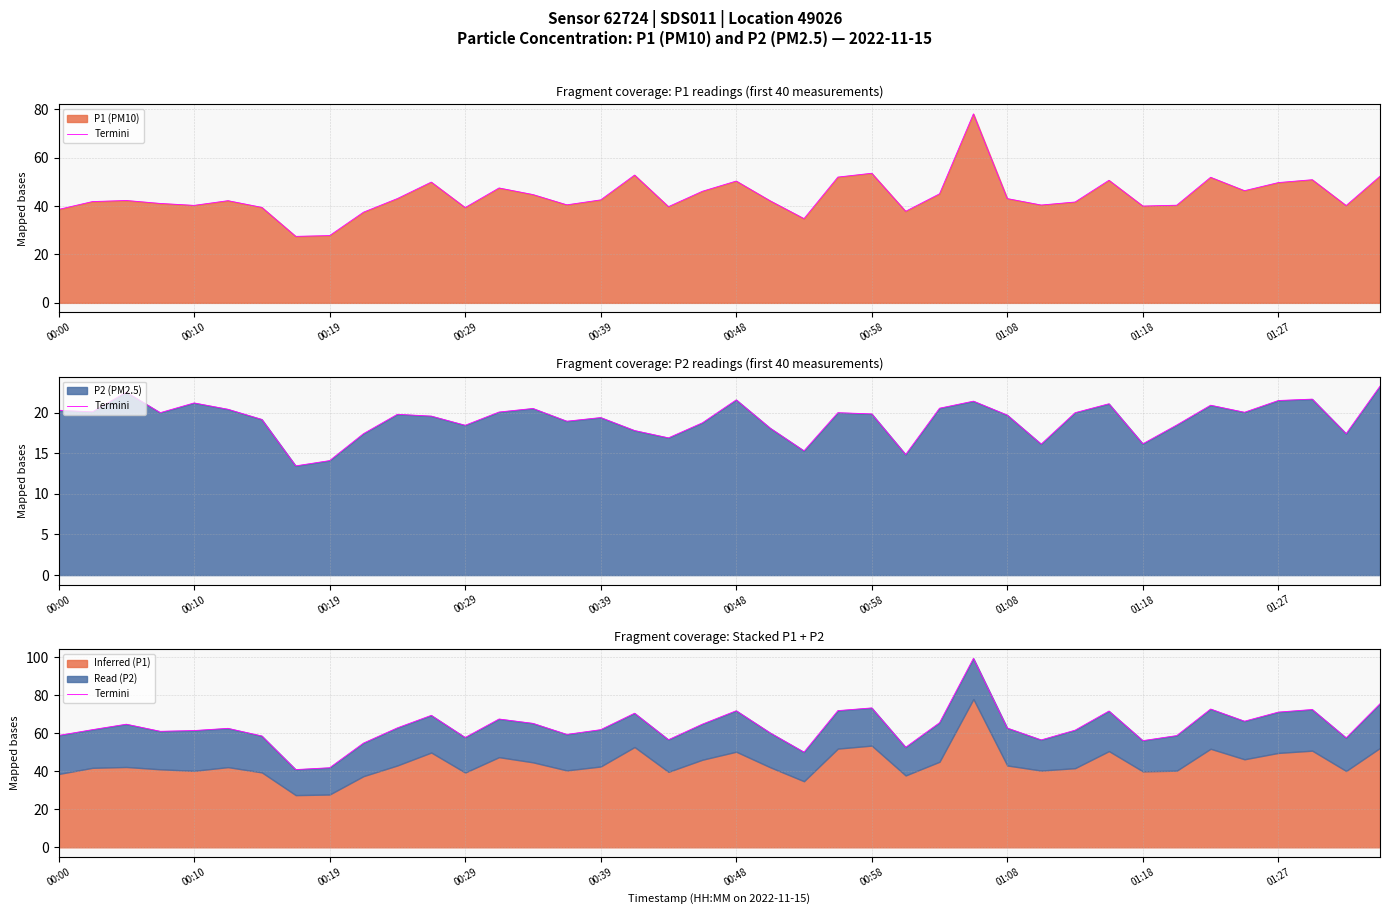

Rank the categories by value from highest to lowest.

27, 39, 24, 34, 37, 23, 20, 31, 36, 17, 11, 13, 35, 26, 14, 19, 00:19, 10, 28, 00:48, 00:10, 16, 30, 00:39, 00:29, 21, 15, 00:00, 33, 00:58, 12, 38, 18, 29, 32, 01:27, 25, 22, 01:18, 01:08